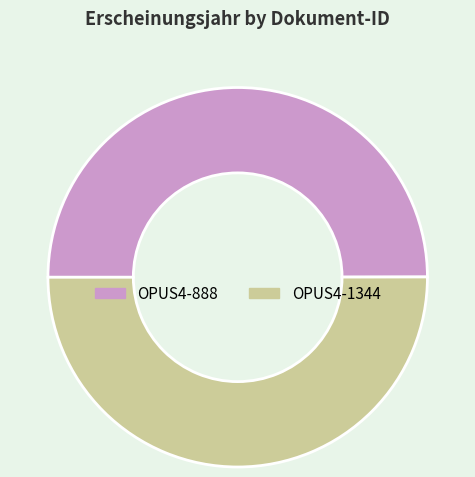

The OPUS4-888 slice represents 50% of the pie. True or false?

True